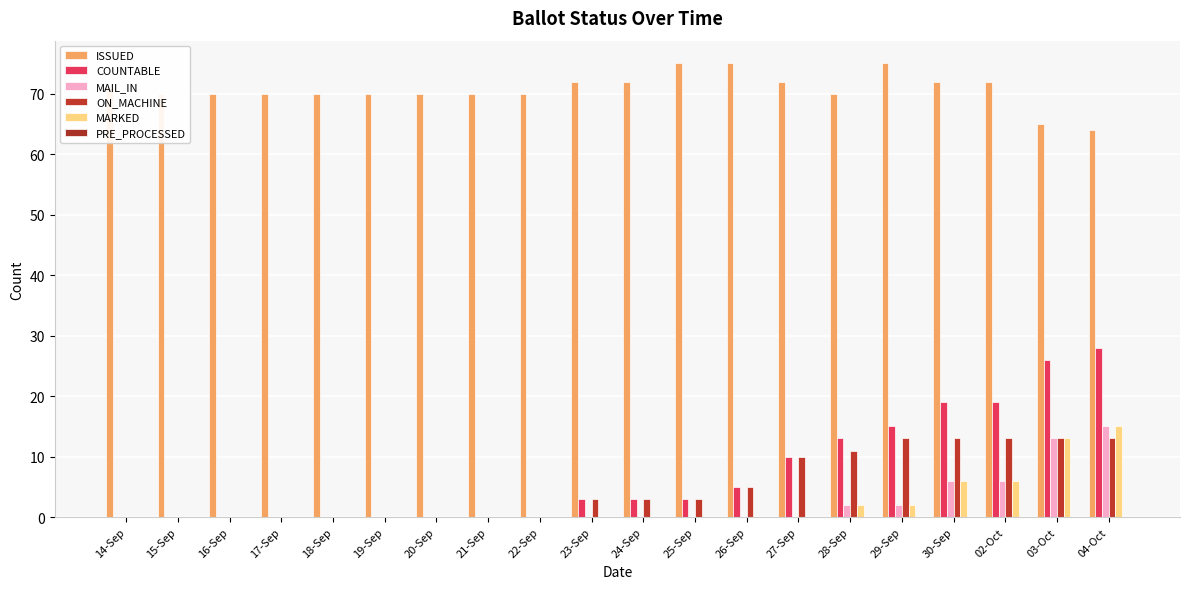

Are the bars horizontal?

No